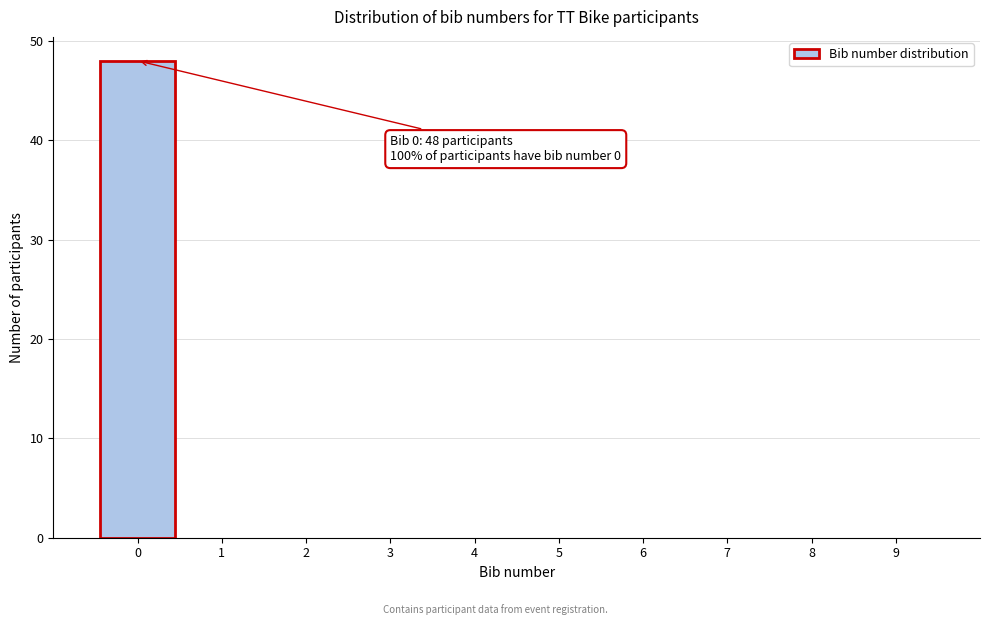

Over which range of the x-axis is the bar tallest?

-0.5 to 0.5